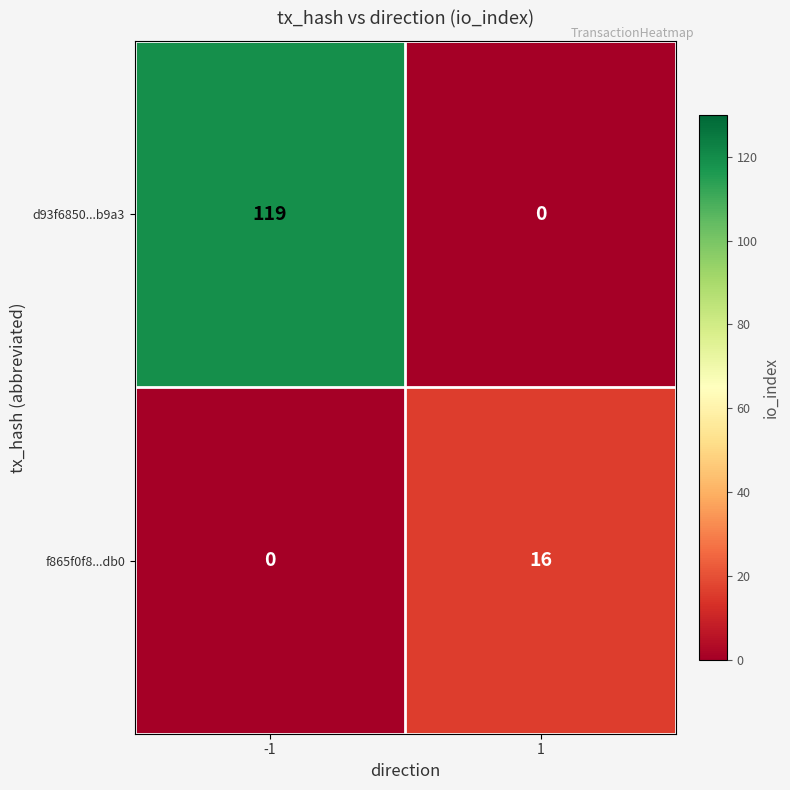

List the series in order of their peak value, lowest first.

f865f0f8...db0, d93f6850...b9a3